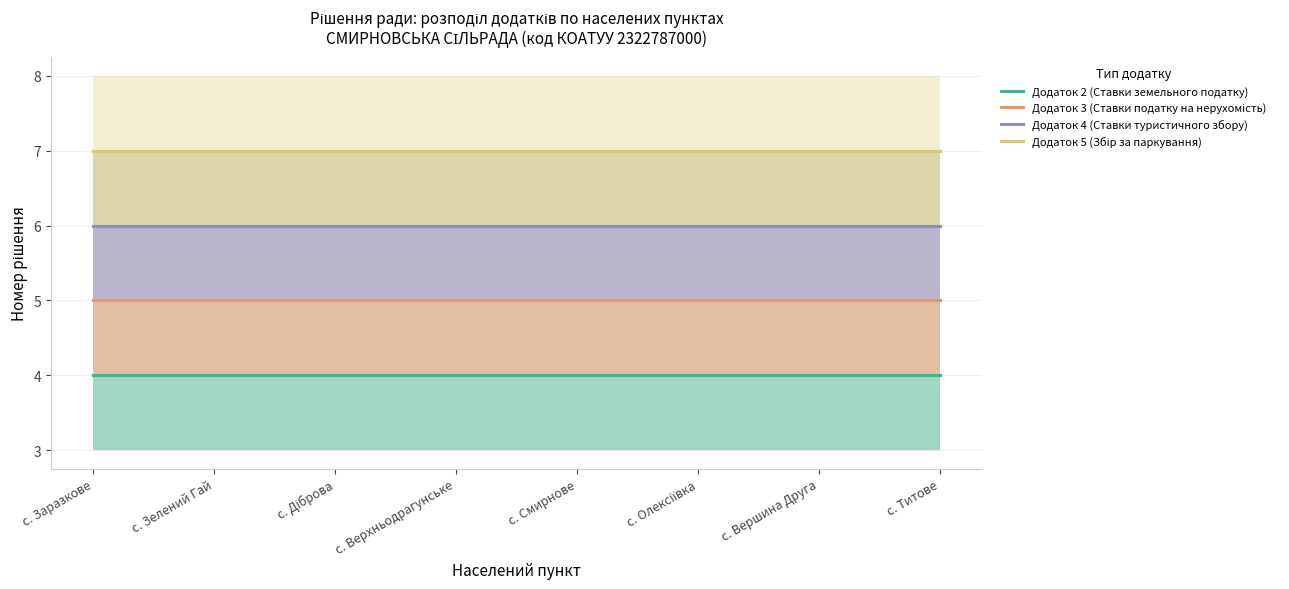

Rank the series by their maximum value, from lowest to highest.

Додаток 2 (Ставки земельного податку), Додаток 3 (Ставки податку на нерухомість), Додаток 4 (Ставки туристичного збору), Додаток 5 (Збір за паркування)